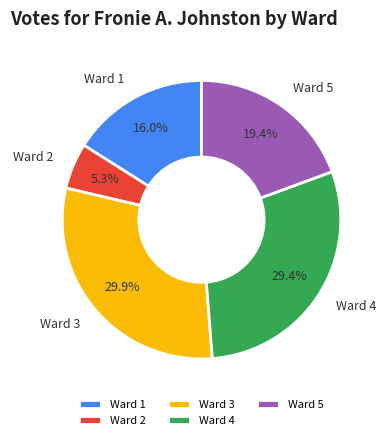

What percentage is the Ward 1 slice, to the nearest percent?

16%